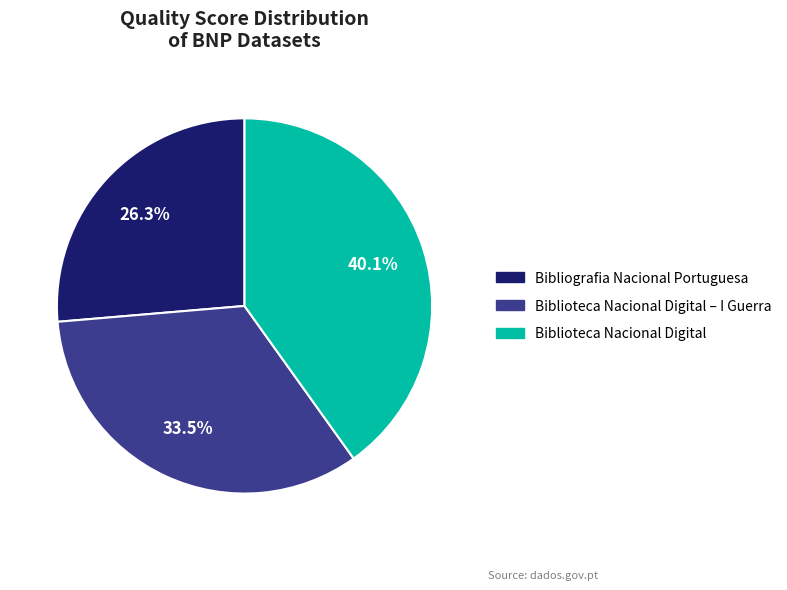

How many segments does this pie chart have?

3